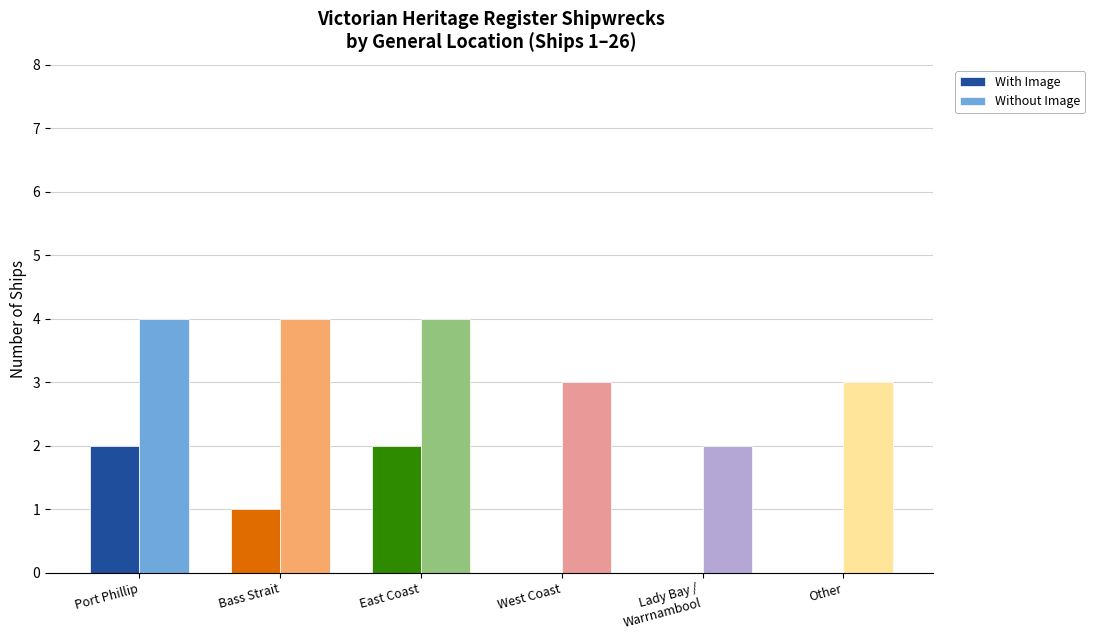

Reading left to right, list all the values displayed in this chart.

With Image: 2	1	2	0	0	0
Without Image: 4	4	4	3	2	3